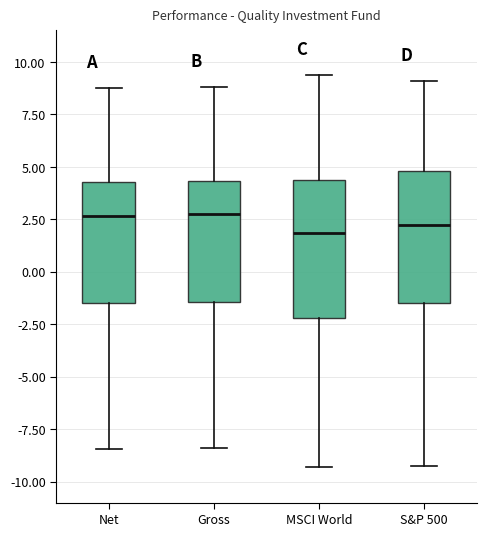

Reading left to right, read every box against the y-axis: the position of its median line, the range the box covers, and the ends of its whiskers. The values are not printed on the chart, so give them approximately, as read against the axis.

Net: median 2.5, box -1.5 to 4.5, whiskers -8.5 to 9.0
Gross: median 2.5, box -1.5 to 4.5, whiskers -8.5 to 9.0
MSCI World: median 2.0, box -2.0 to 4.5, whiskers -9.5 to 9.5
S&P 500: median 2.0, box -1.5 to 5.0, whiskers -9.0 to 9.0